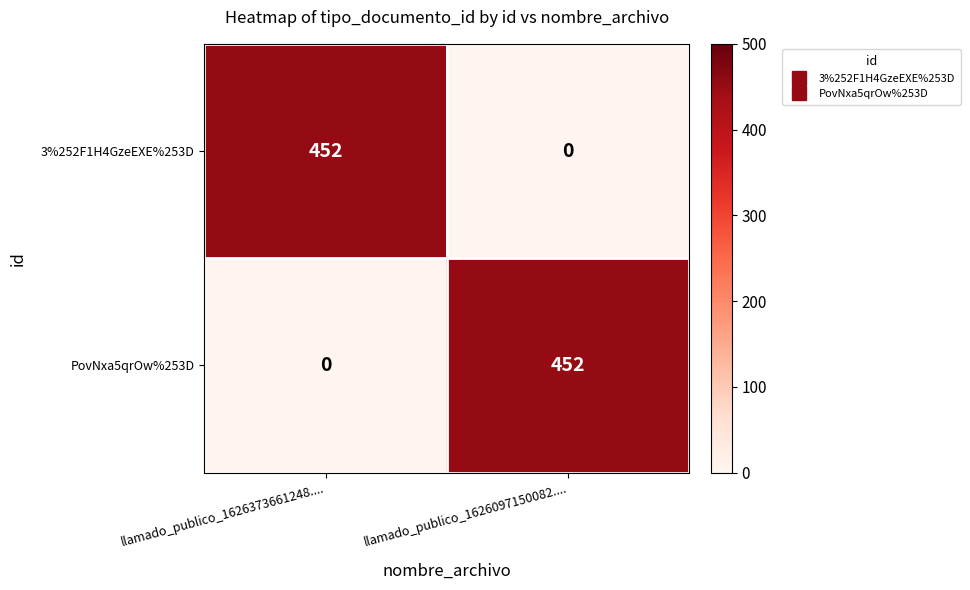

The value of PovNxa5qrOw%253D at llamado_publico_1626373661248.... is 0. True or false?

True